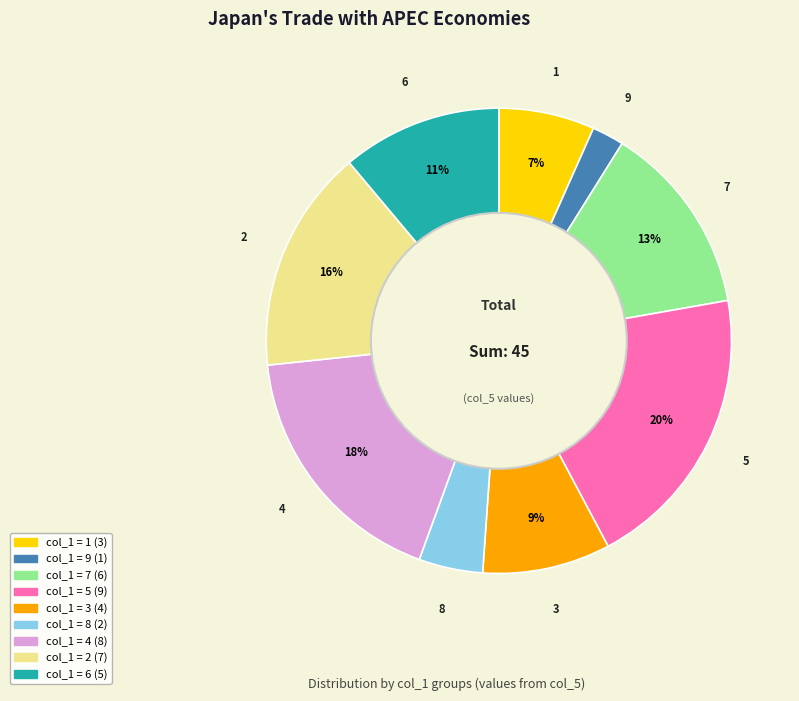

To the nearest percent, what is the combined percentage of 2 and 5?

36%